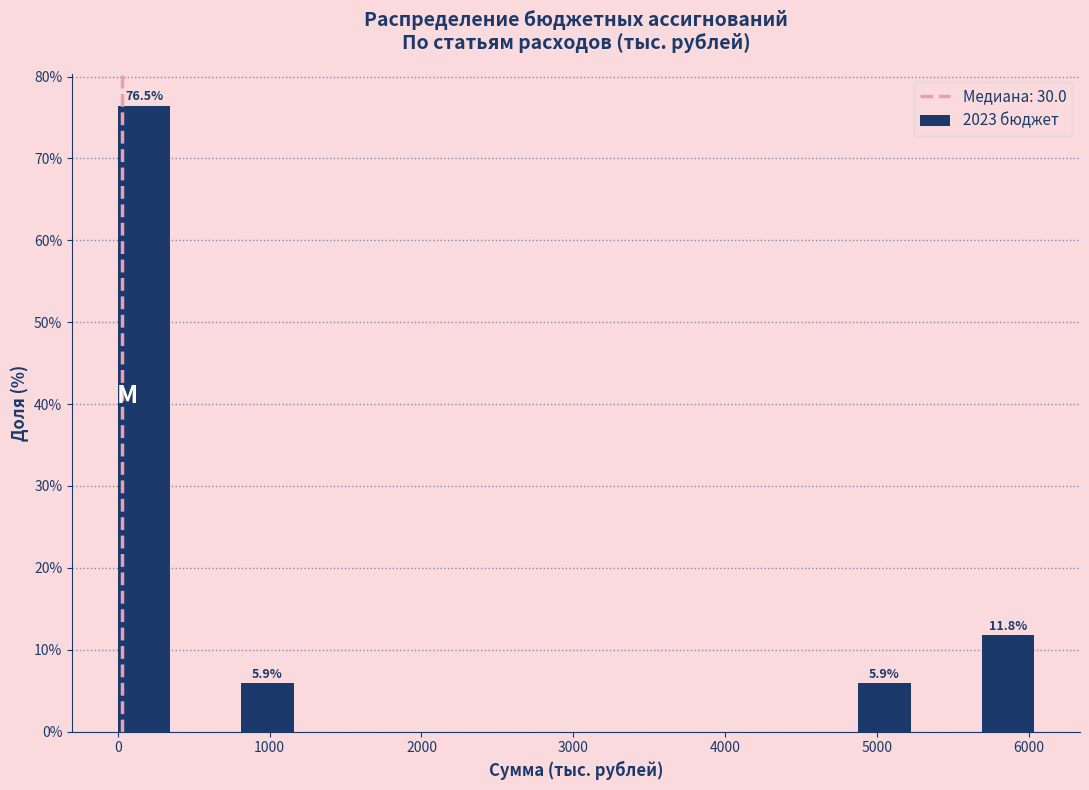

Which range on the x-axis has the tallest bar?

0 to 400